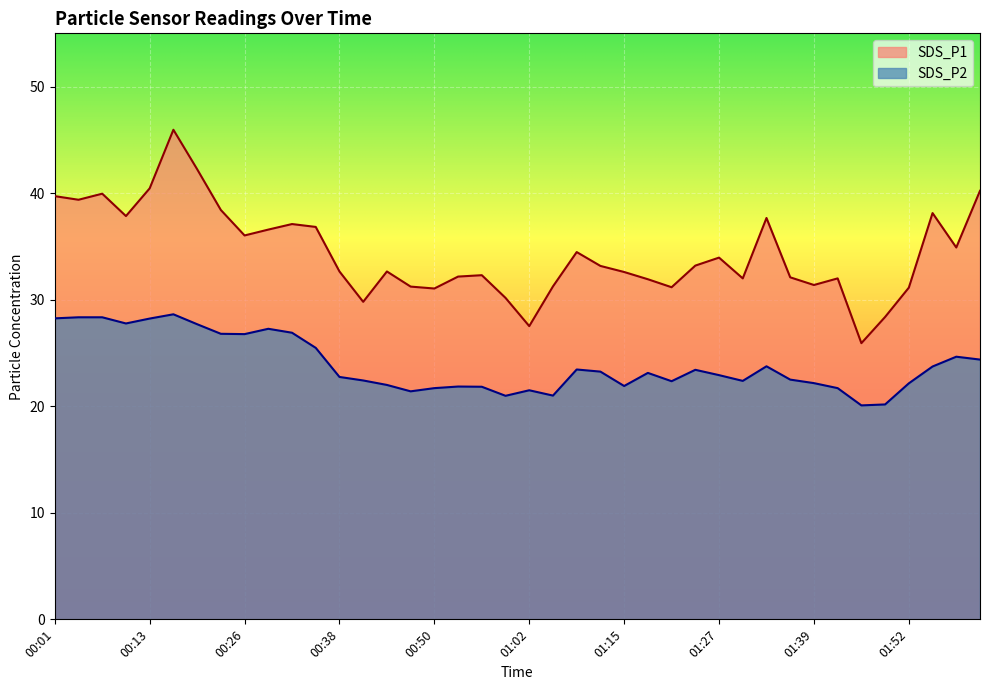

The SDS_P1 series shows 31.2 at 00:47. True or false?

True